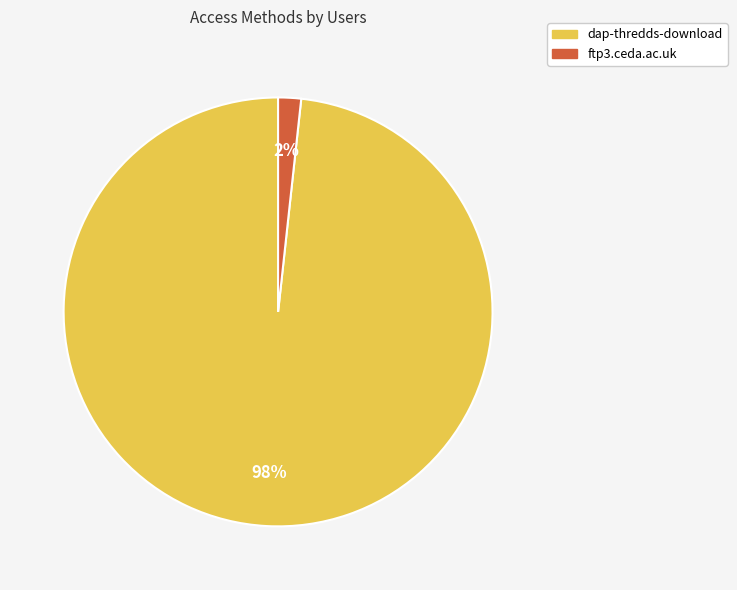

What is the majority slice?

dap-thredds-download